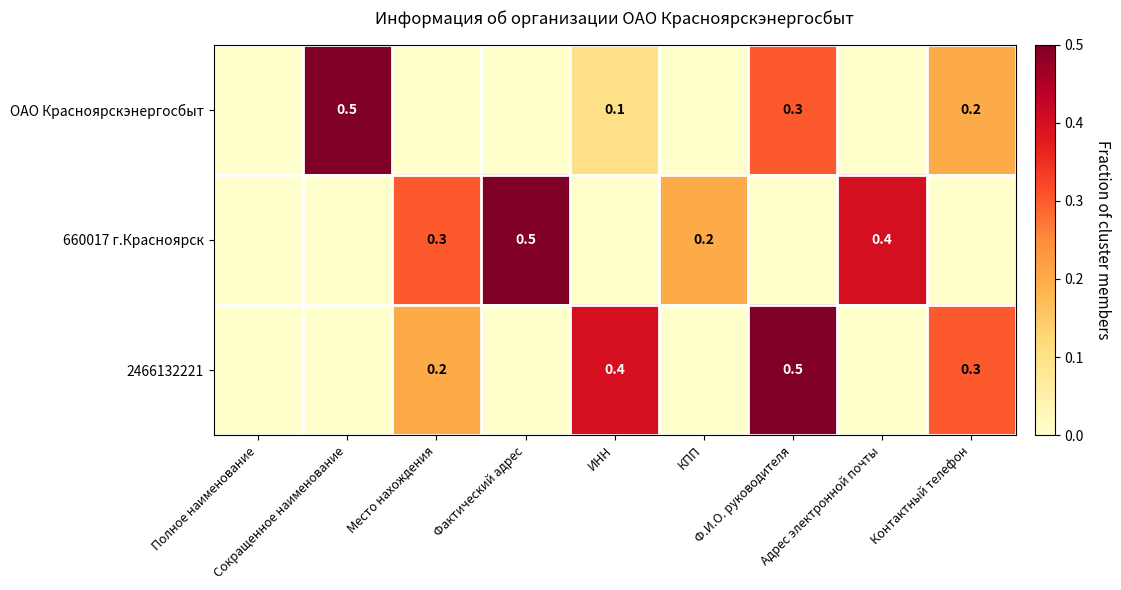

Which series has the widest spread of values?

ОАО Красноярскэнергосбыт